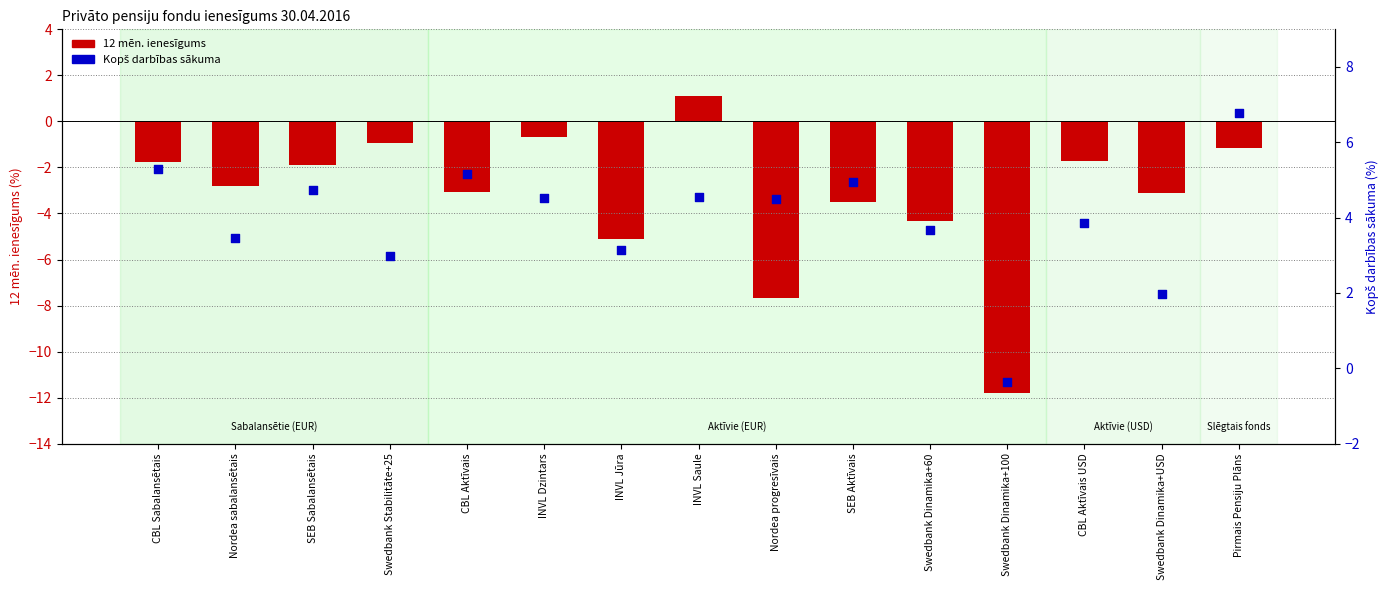

Is the value of 12 mēn. ienesīgums at Swedbank Dinamika+60 greater than the value of Kopš darbības sākuma at INVL Dzintars?

No